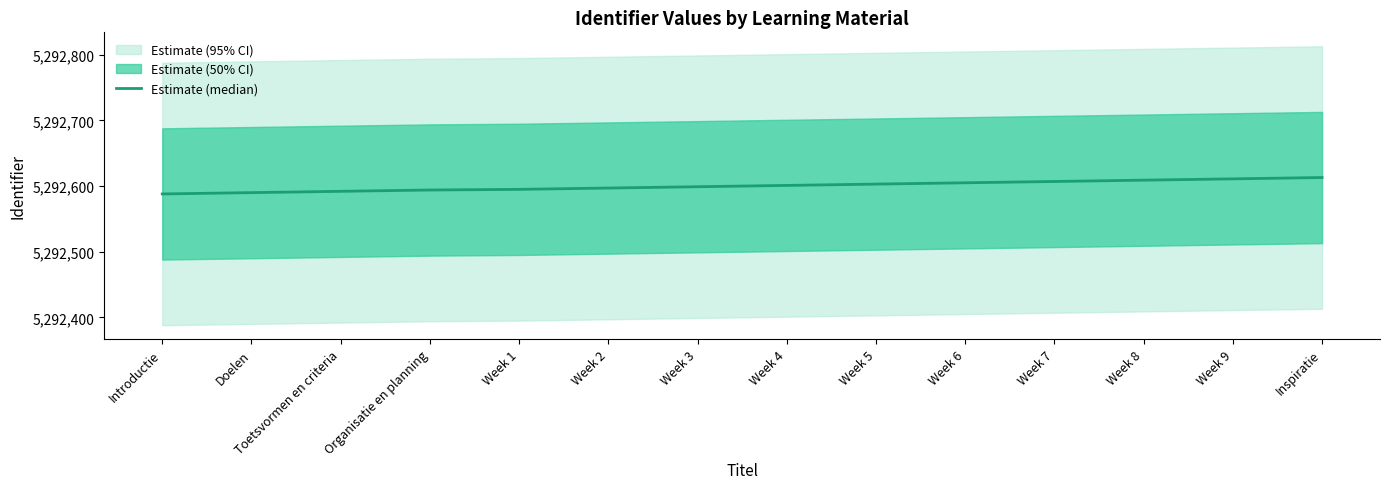

What is the difference between the values at Week 5 and Doelen?

13